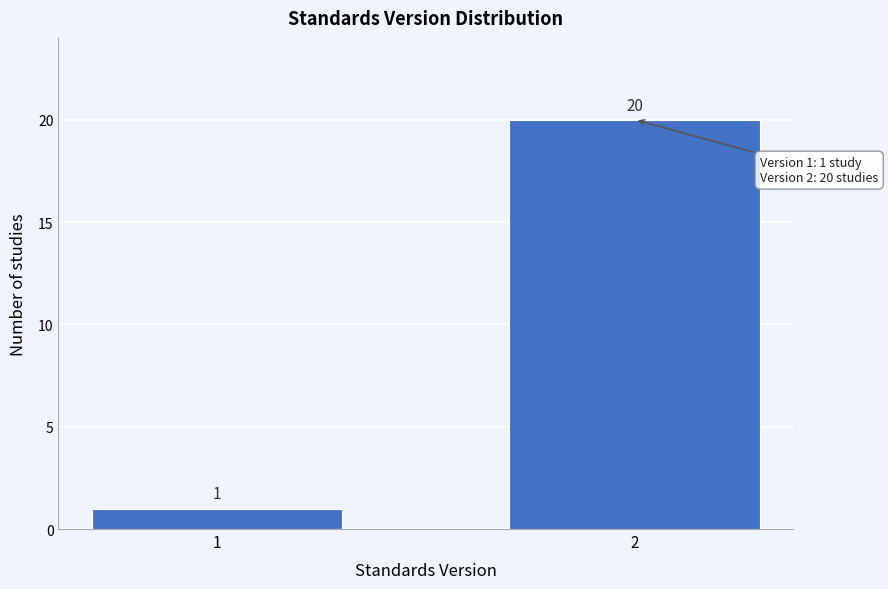

Reading left to right, list all the values displayed in this chart.

1=1	2=20